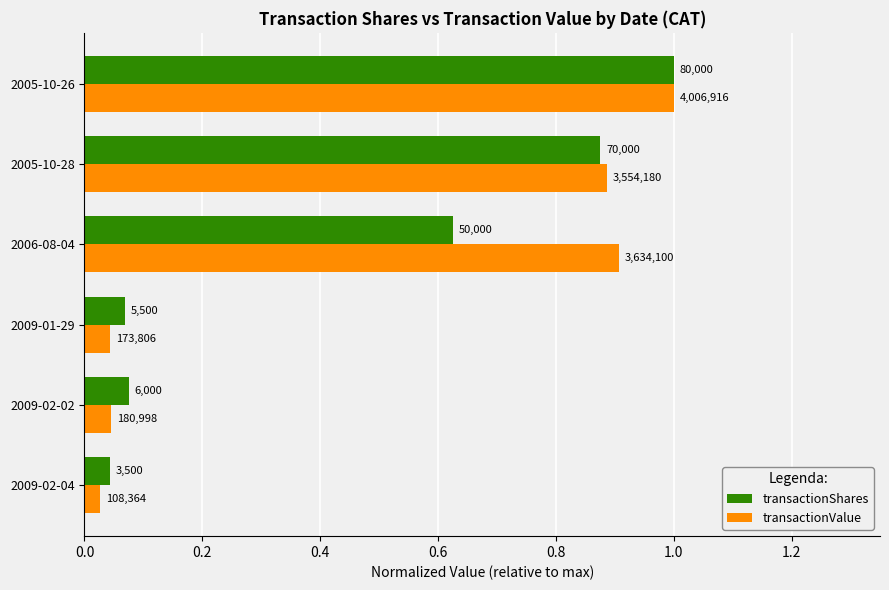

Reading left to right, list all the values displayed in this chart.

transactionShares: 0.0	0.1	0.1	0.6	0.9	1.0
transactionValue: 0.0	0.0	0.0	0.9	0.9	1.0